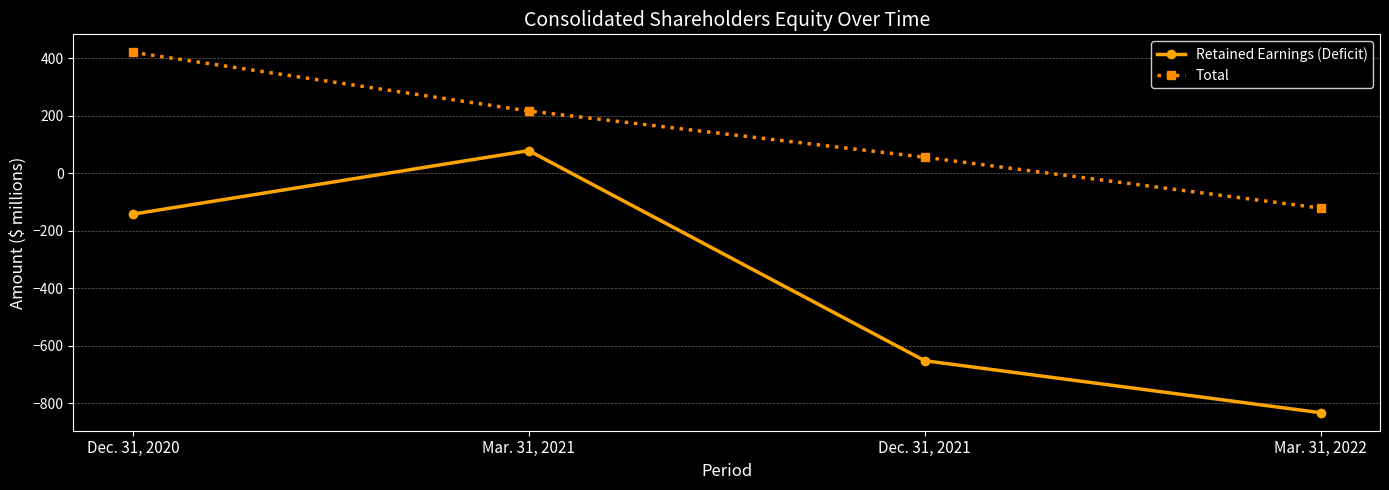

What is the label of the 2nd point from the right?

Dec. 31, 2021